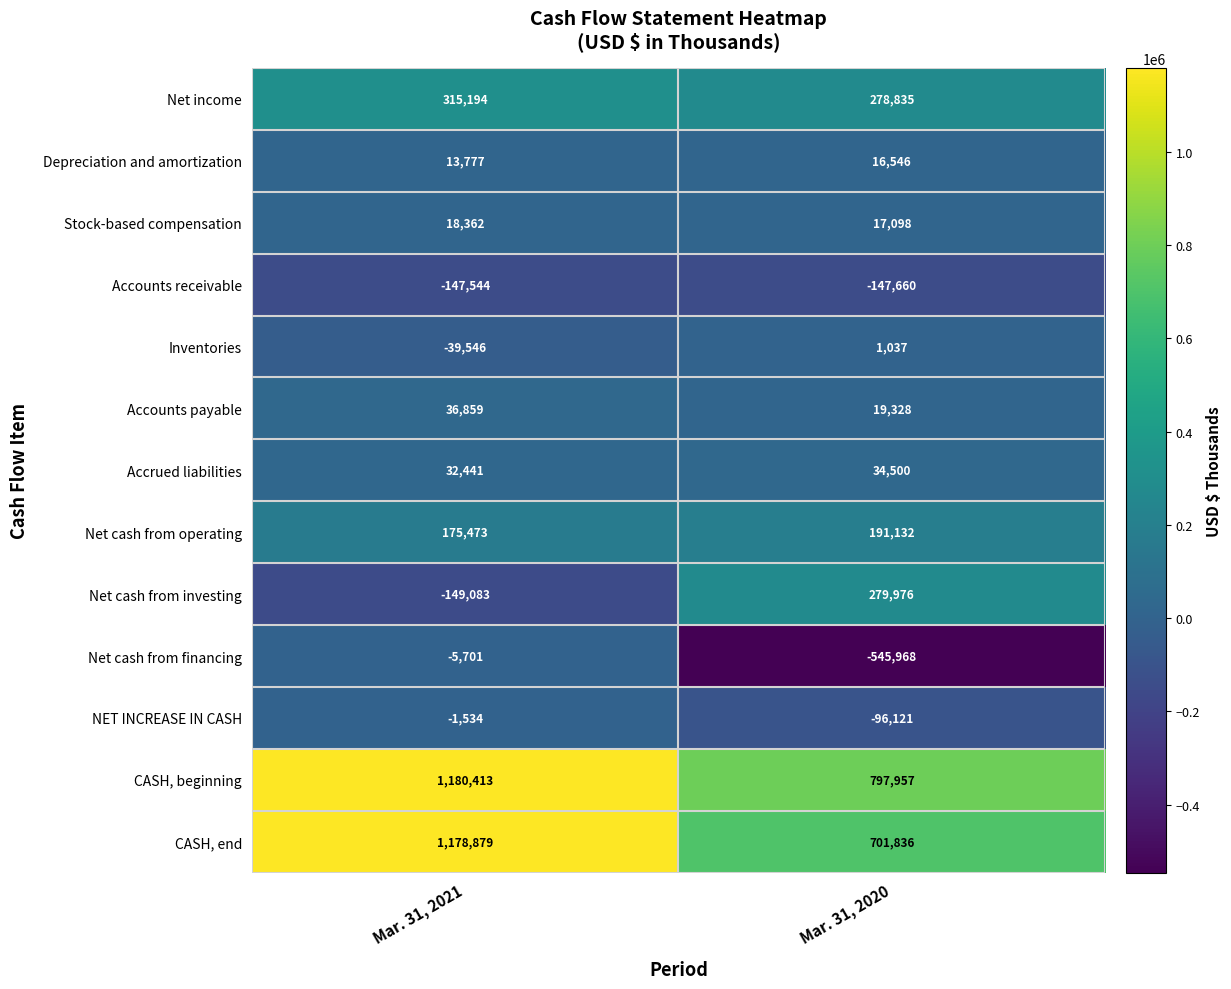

What is the highest value of the Accounts payable series?

36859